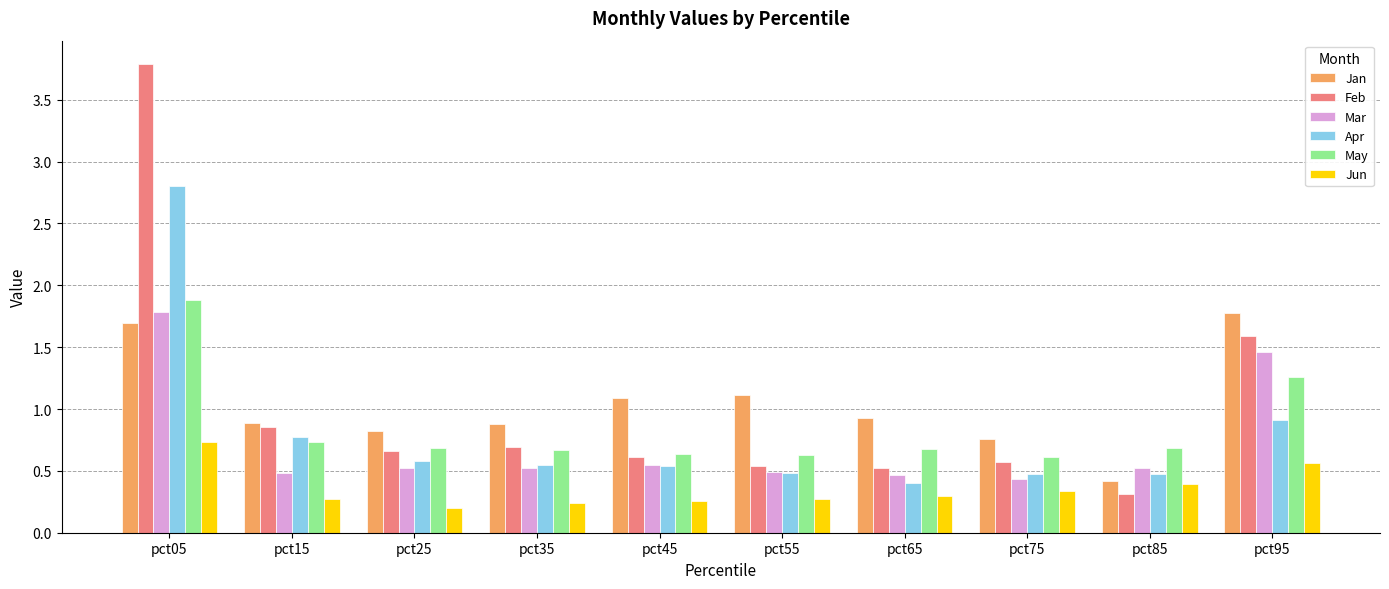

What is the spread (max minus min) of values at pct65?

0.6